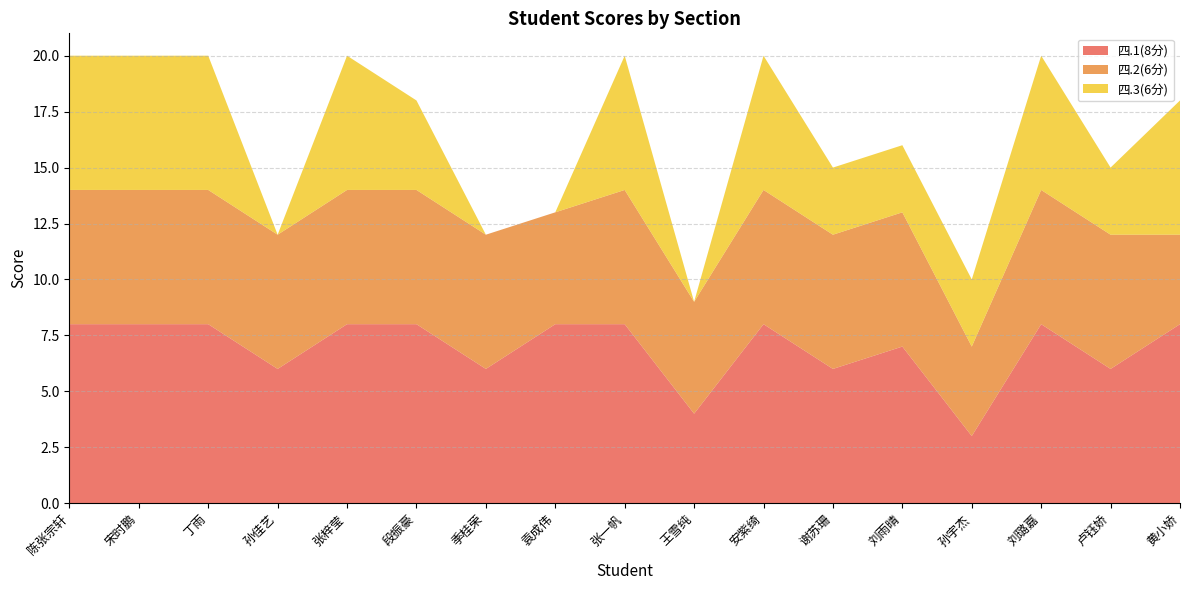

Reading left to right, list all the values displayed in this chart.

四.1(8分): 8	8	8	6	8	8	6	8	8	4	8	6	7	3	8	6	8
四.2(6分): 6	6	6	6	6	6	6	5	6	5	6	6	6	4	6	6	4
四.3(6分): 6	6	6	0	6	4	0	0	6	0	6	3	3	3	6	3	6